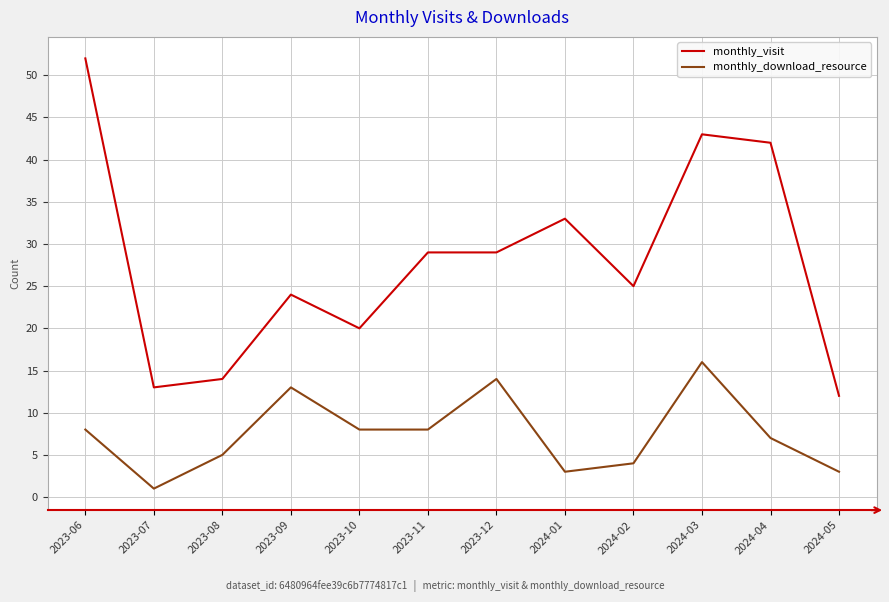

What position from the left is 2024-05?

12